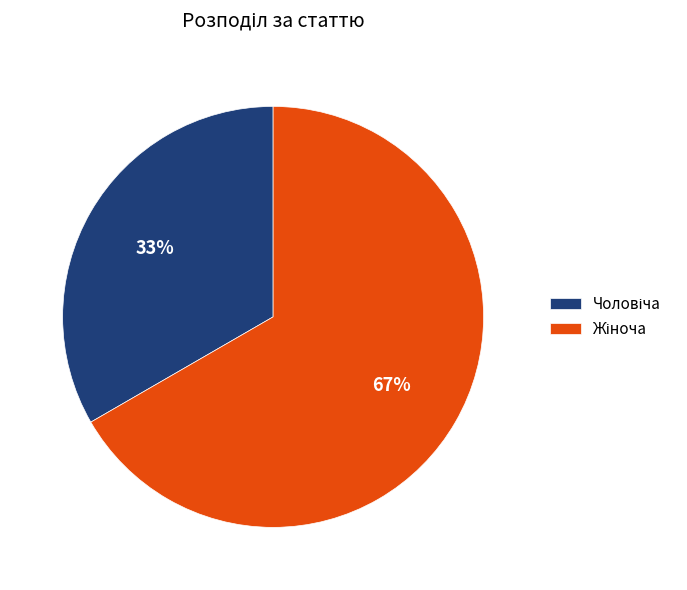

To the nearest percent, what is the average slice percentage?

50%